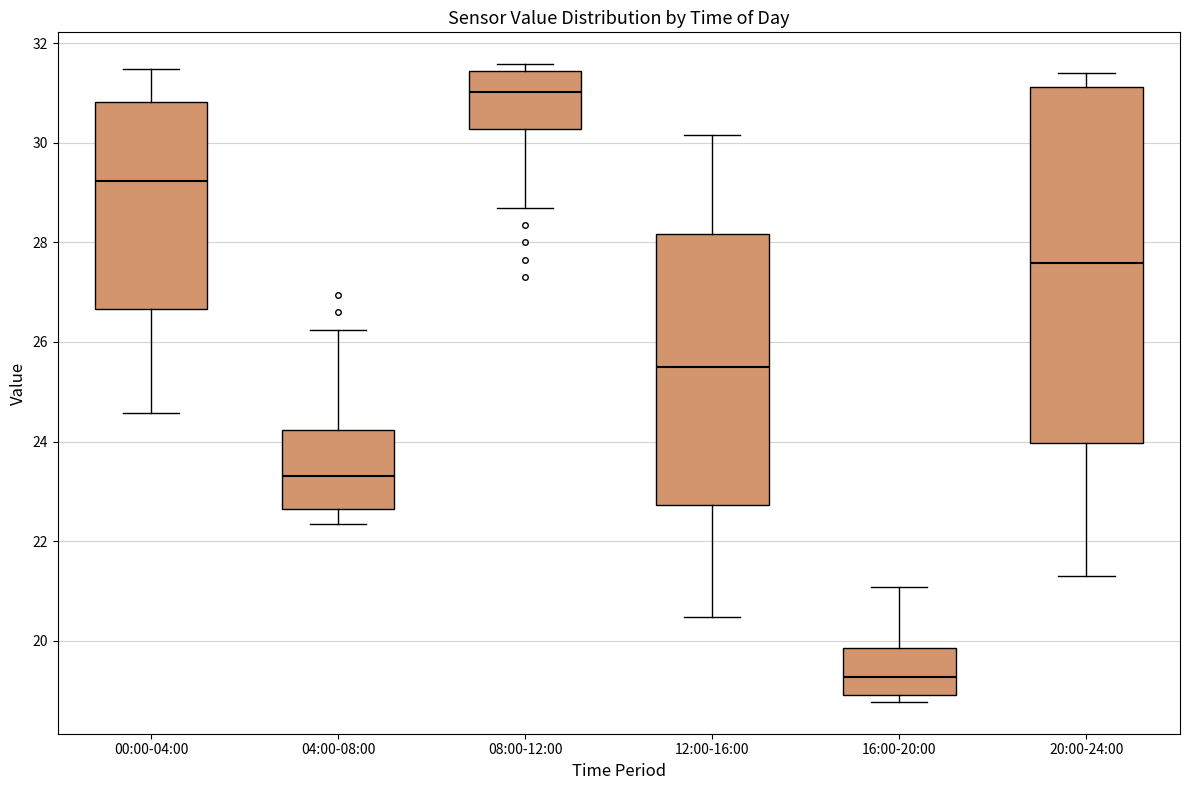

Comparing the boxes themselves (not the whiskers), which one is the tallest?

20:00-24:00